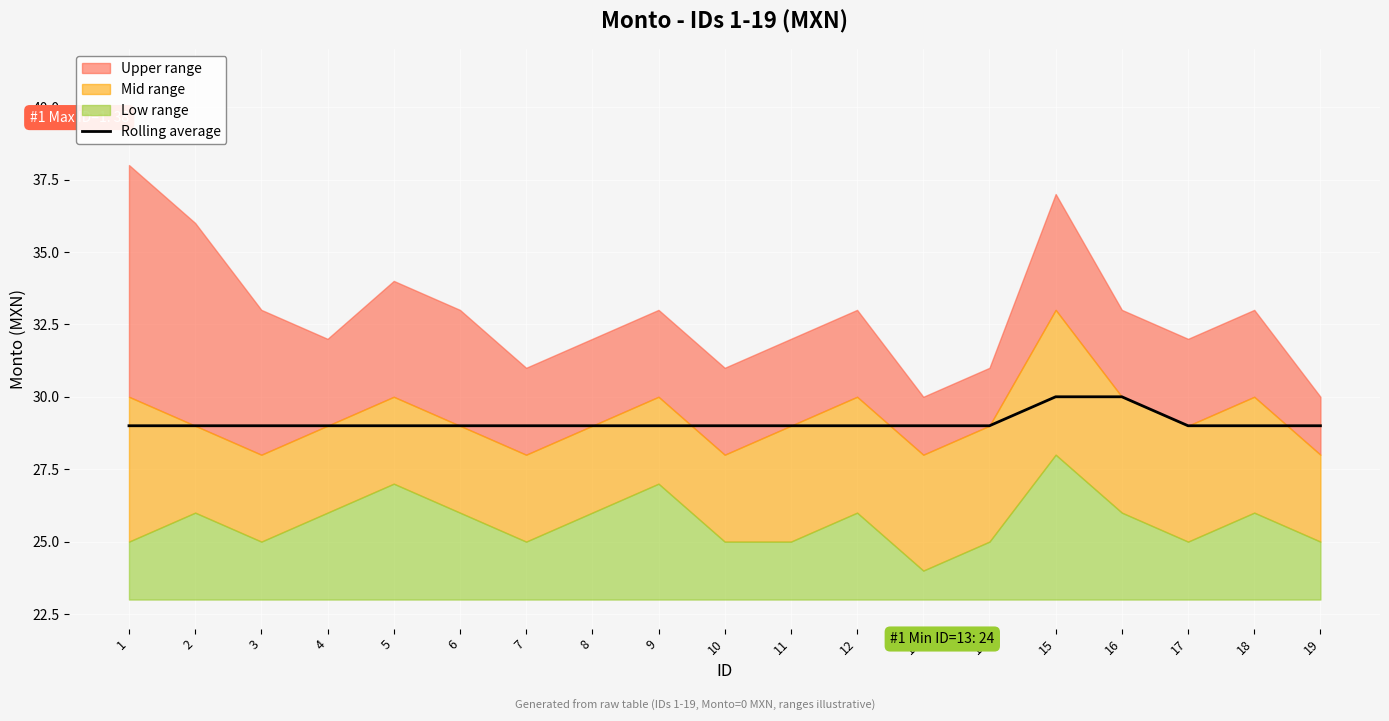

List the labels in order of value, smallest first.

1, 2, 3, 4, 5, 6, 7, 8, 9, 10, 11, 12, 13, 14, 17, 18, 19, 15, 16